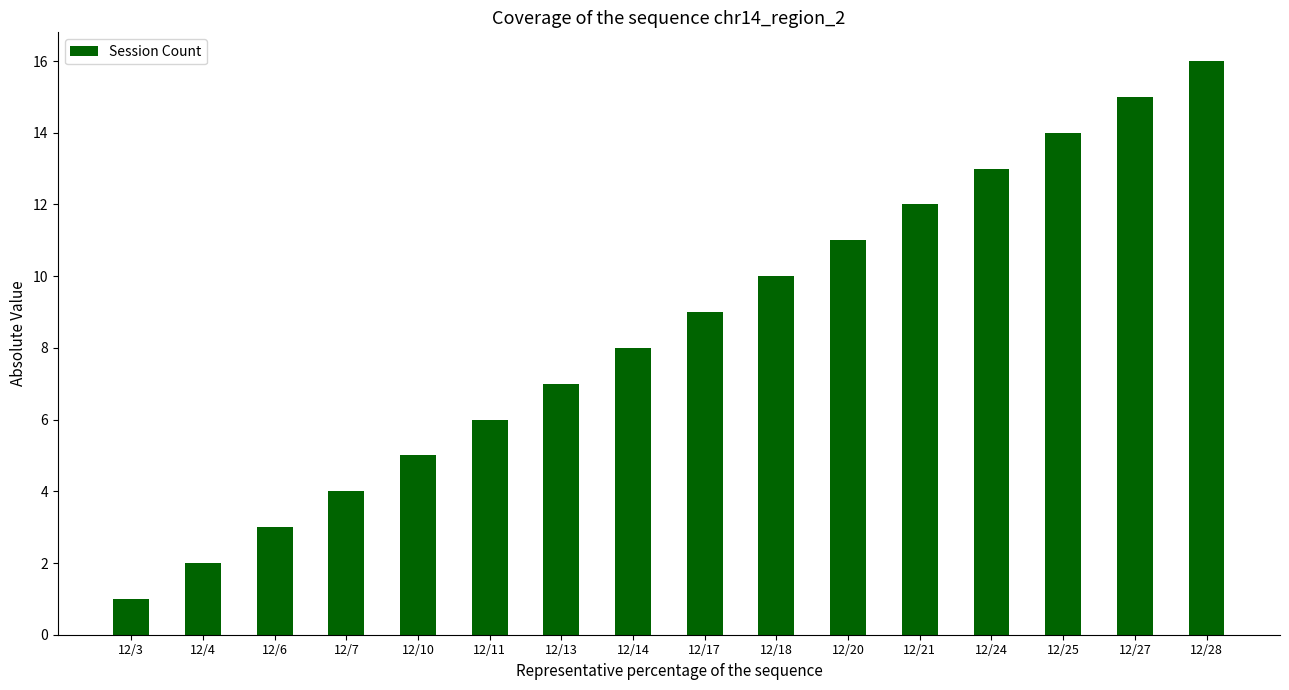

Where is the data nearest to the value 8?

12/14